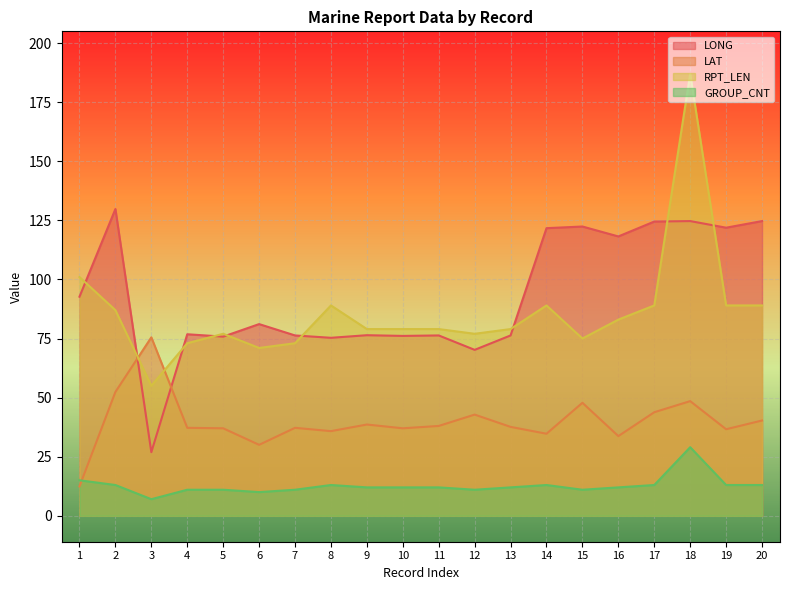

What is the minimum value shown in the chart?

7.0